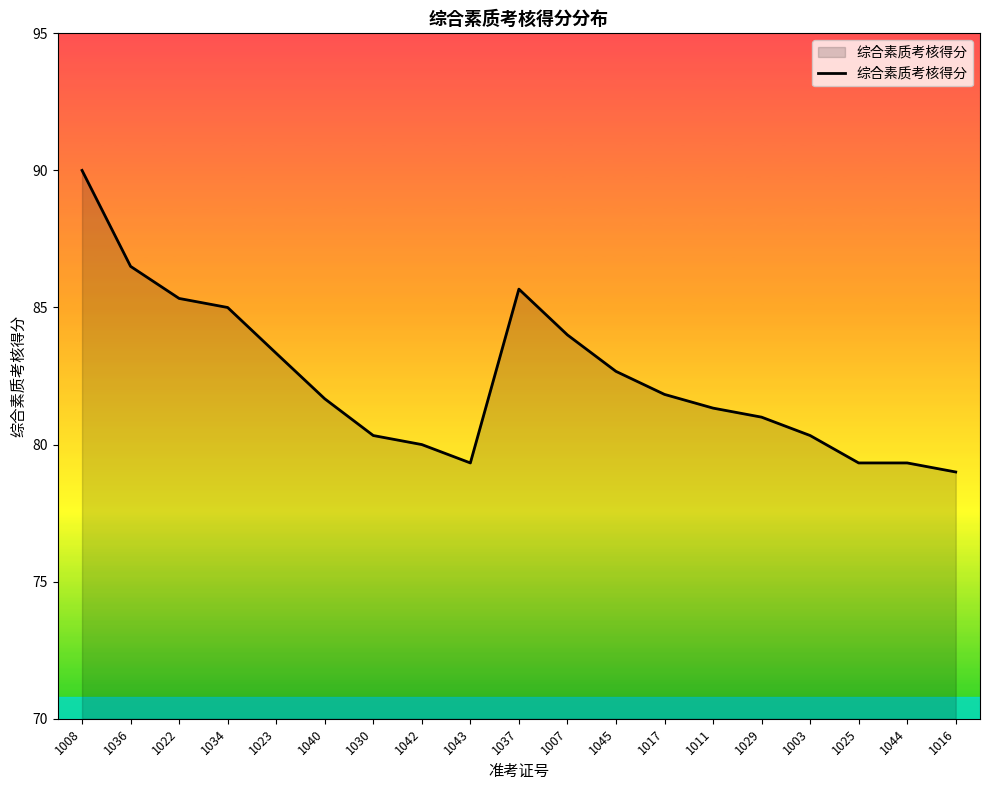

Which label corresponds to the largest value in the chart?

1008